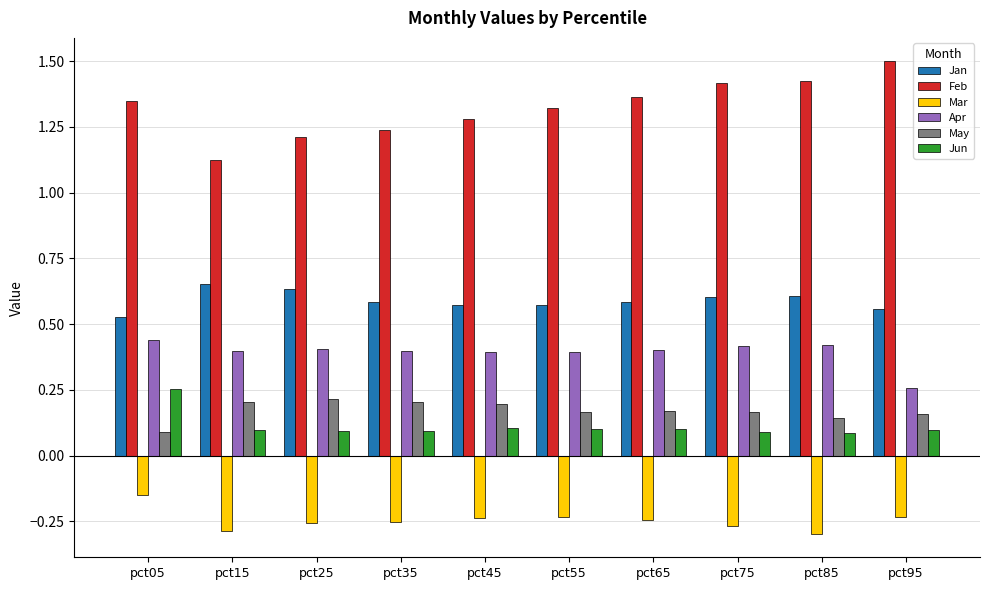

What is the total value across all series at pct55?

2.3